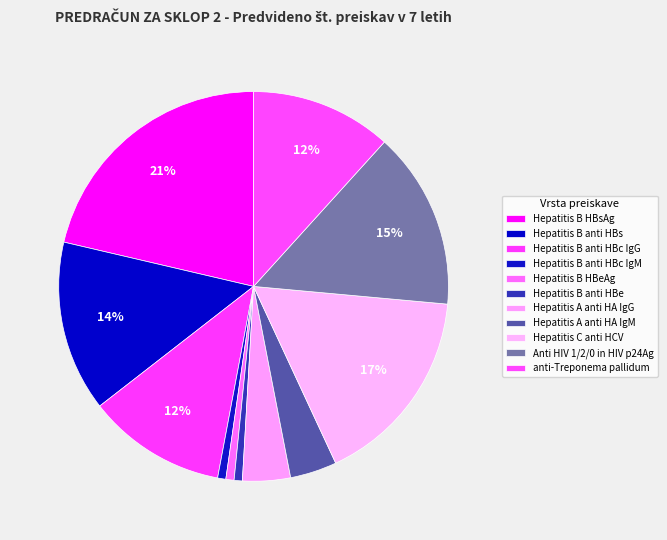

Is there any slice that represents more than half of the pie?

No